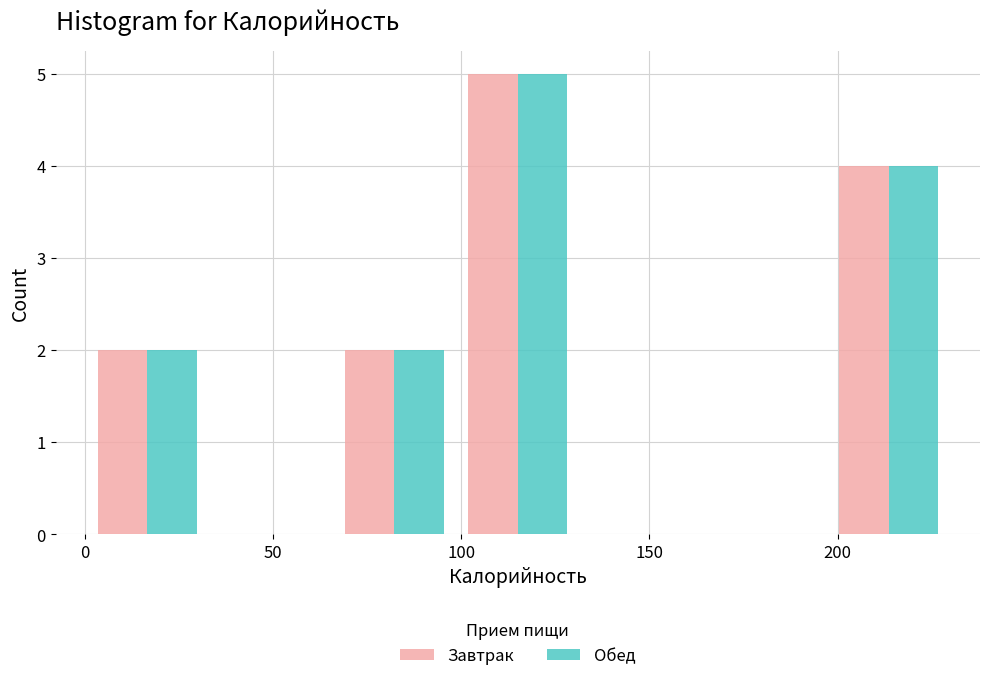

Reading left to right, list every range on the x-axis with the height of the bar of each series over it. Neither the bar edges nor the heights are printed on the chart, so give them approximately, as read against the axes.

0 to 35: Завтрак=2	Обед=2
35 to 65: Завтрак=0	Обед=0
65 to 100: Завтрак=2	Обед=2
100 to 130: Завтрак=5	Обед=5
130 to 165: Завтрак=0	Обед=0
165 to 195: Завтрак=0	Обед=0
195 to 230: Завтрак=4	Обед=4